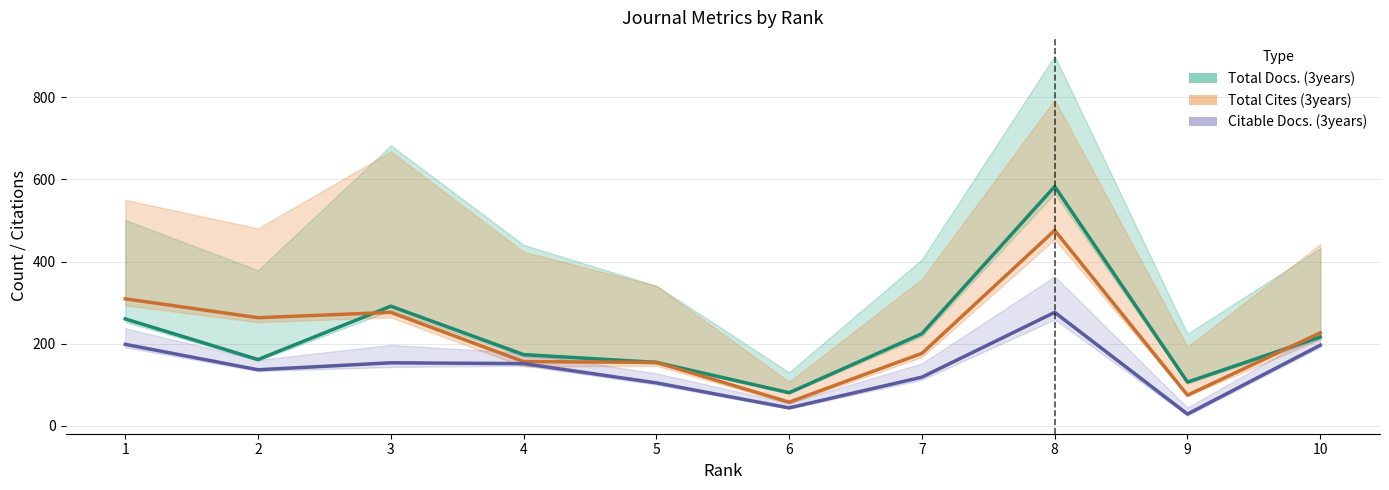

Reading left to right, extract all data points from this chart.

Total Docs. (3years): 1=260	2=161	3=291	4=173	5=154	6=80	7=224	8=583	9=106	10=216
Total Cites (3years): 1=309	2=263	3=276	4=156	5=154	6=57	7=176	8=476	9=74	10=226
Citable Docs. (3years): 1=198	2=136	3=153	4=151	5=104	6=43	7=118	8=276	9=28	10=196